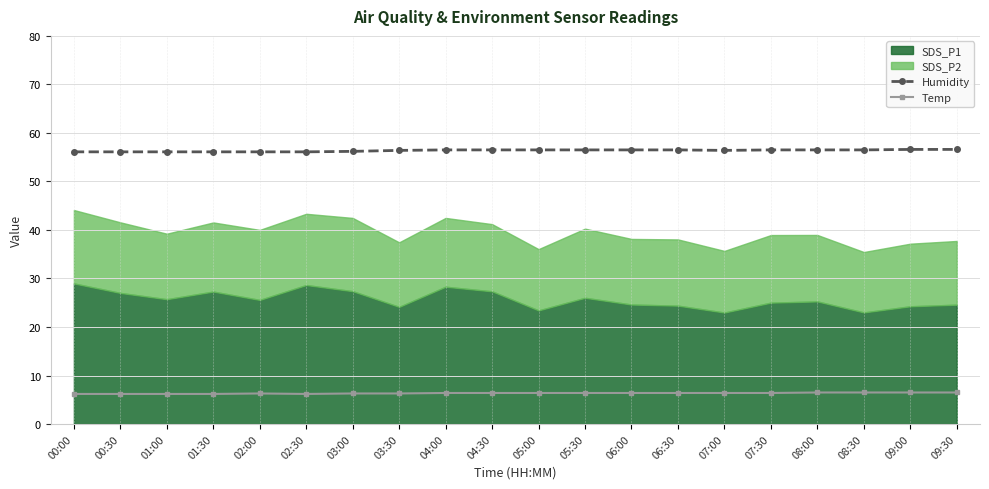

What is the minimum value for Temp?

6.2